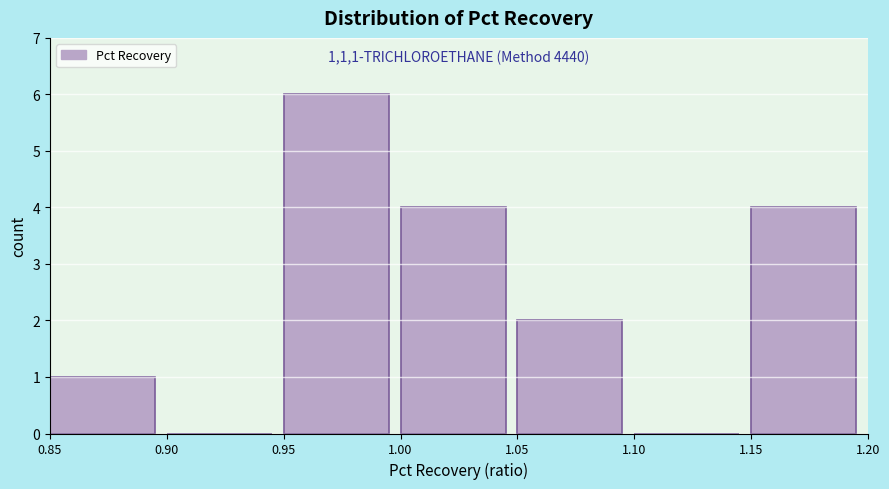

Which range on the x-axis has the tallest bar?

0.95 to 1.00